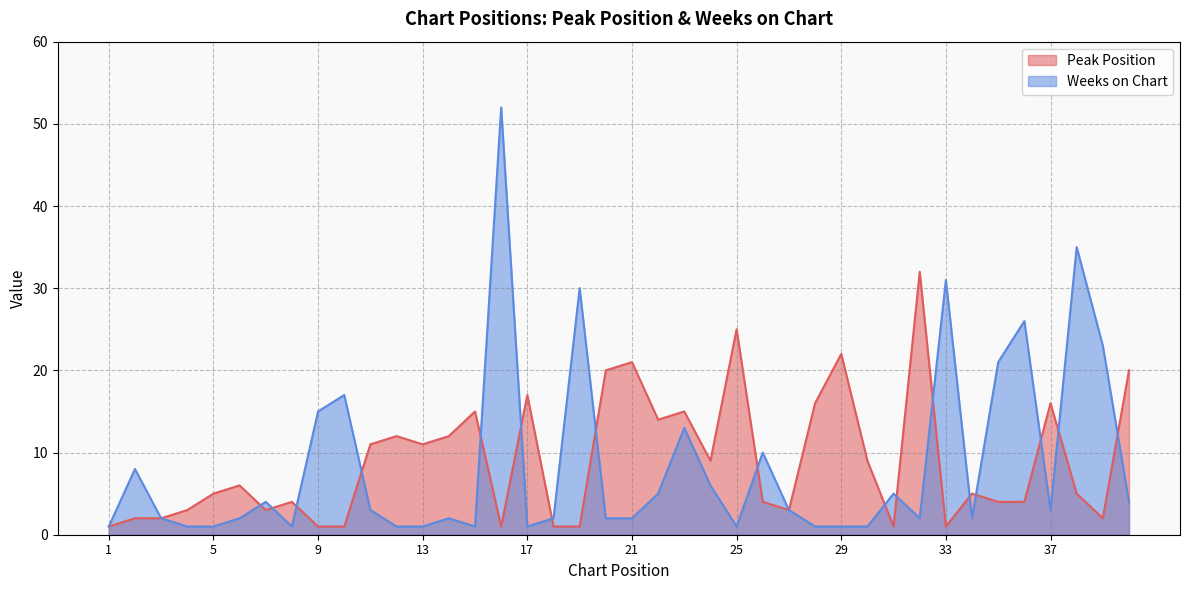

Where does the Peak Position series first go above 5?

6